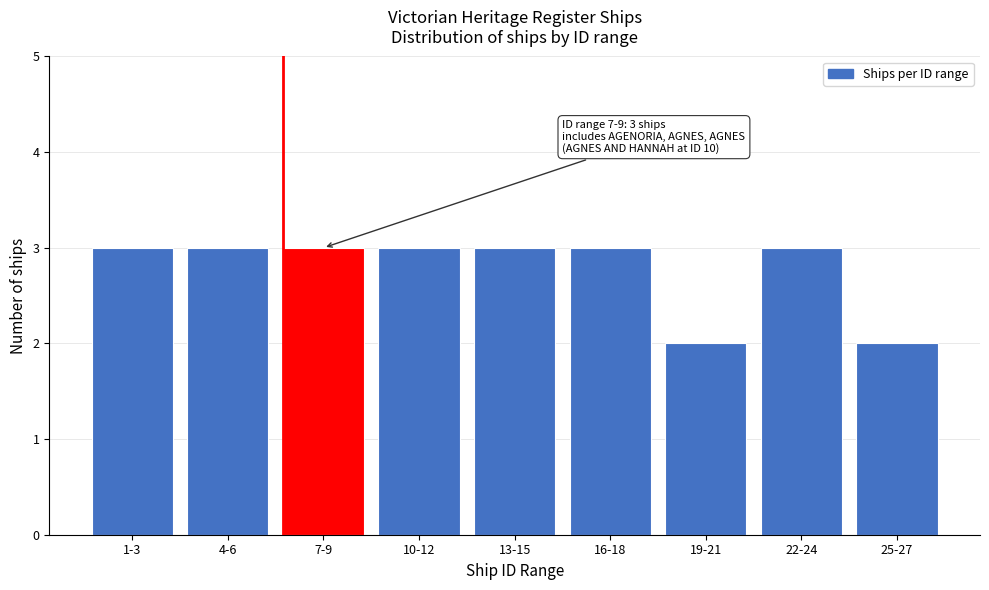

Reading left to right, what are all the values shown in this chart?

1-3=3	4-6=3	7-9=3	10-12=3	13-15=3	16-18=3	19-21=2	22-24=3	25-27=2